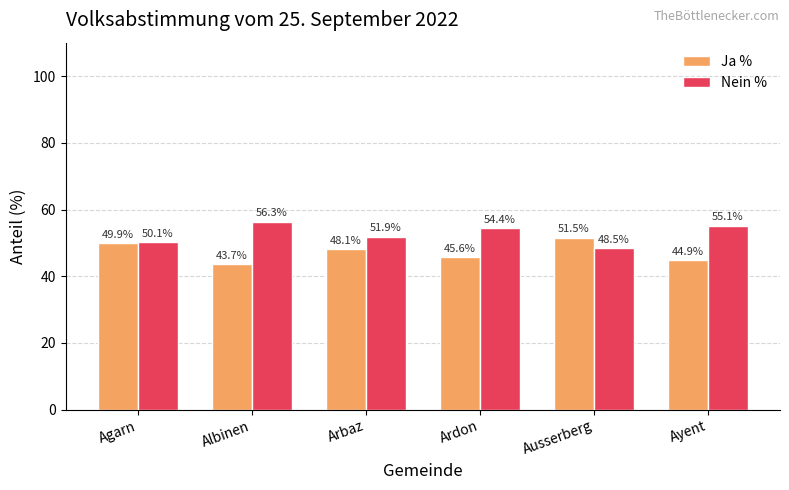

Rank the series by their average value, from lowest to highest.

Ja %, Nein %